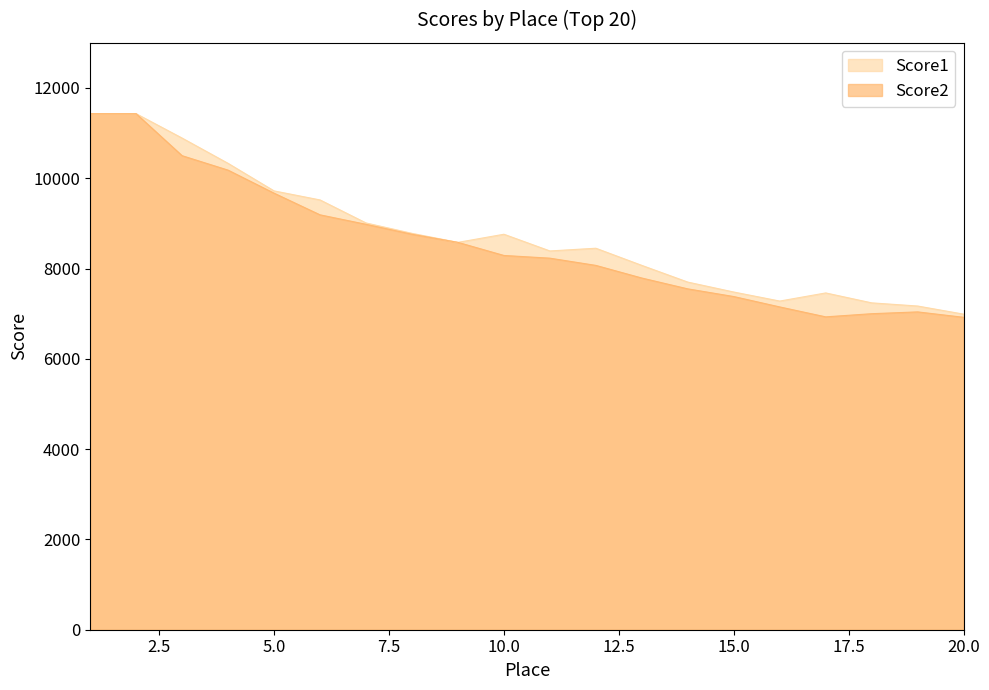

At how many categories does at least one series exceed 9853?

4